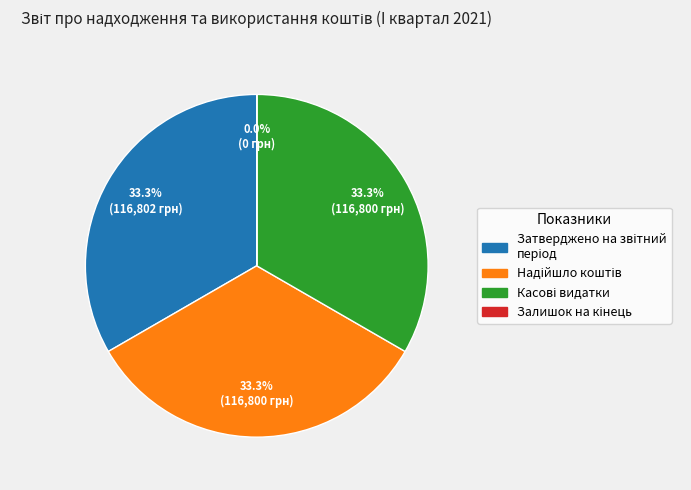

Does any single category account for the majority?

No